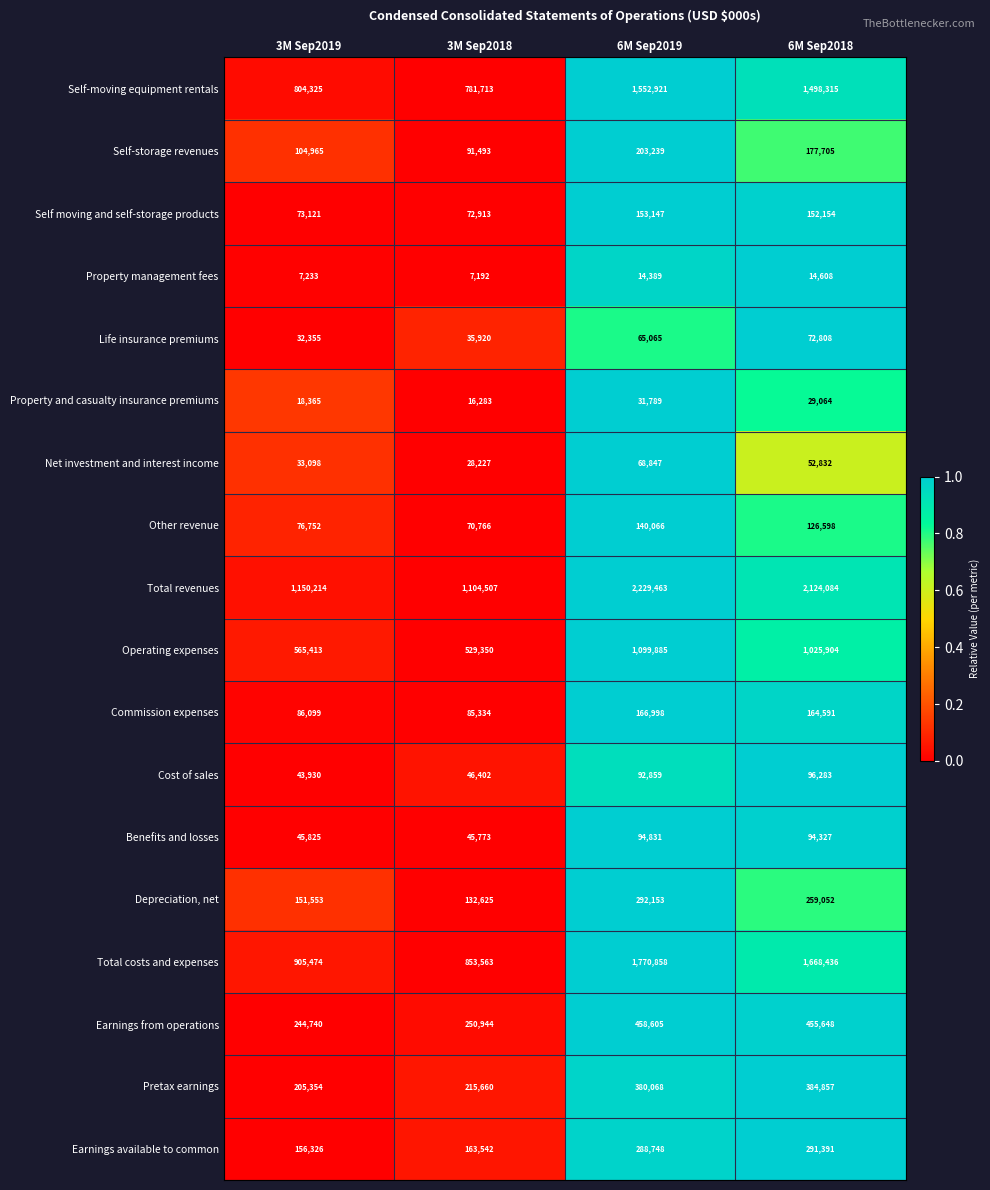

How many series are shown in this chart?

18